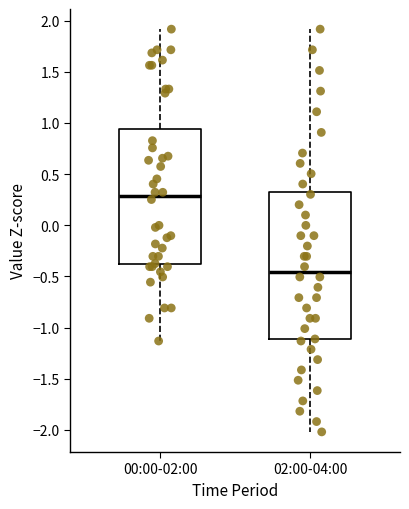

Reading left to right, transcribe this box plot: for each box, give where its median line is, the range the box spans, and where its two whiskers end, as read against the y-axis. The values are not printed on the chart, so give them approximately, as read against the axis.

00:00-02:00: median 0.30, box -0.40 to 0.95, whiskers -1.15 to 1.90
02:00-04:00: median -0.45, box -1.10 to 0.35, whiskers -2.00 to 1.90